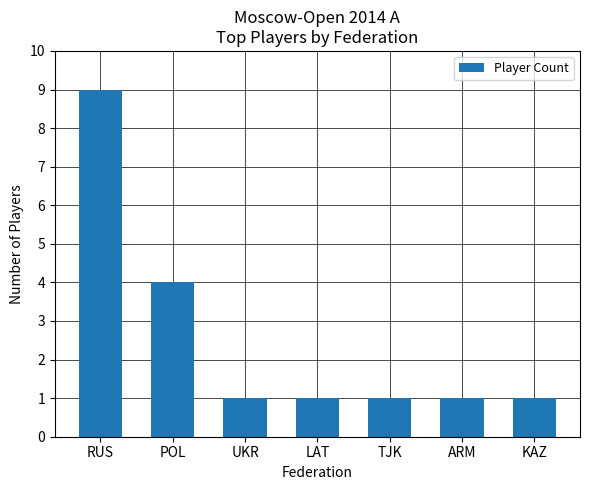

What is the difference between the second highest and minimum values?

3